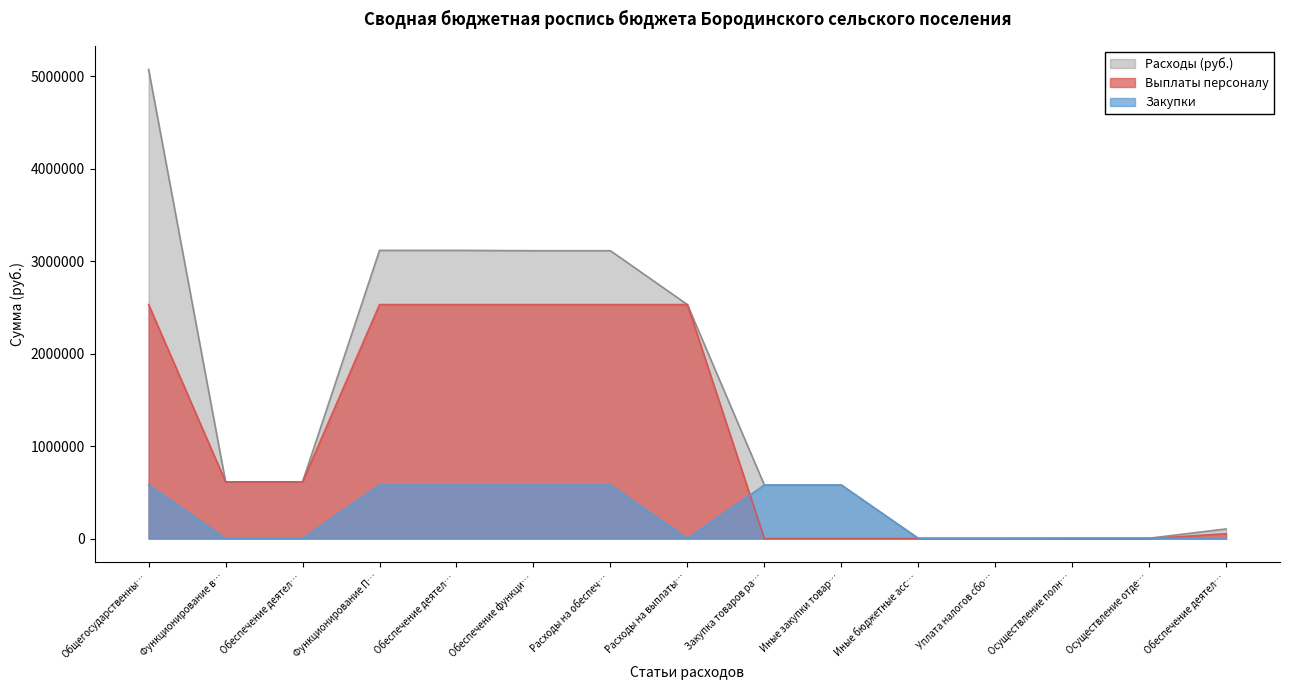

The value of Расходы (руб.) at Расходы на обеспеч… is 4821625. True or false?

False